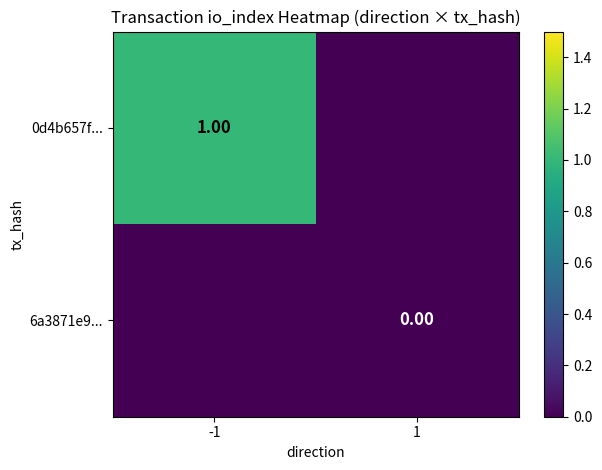

How many series are shown in this chart?

2